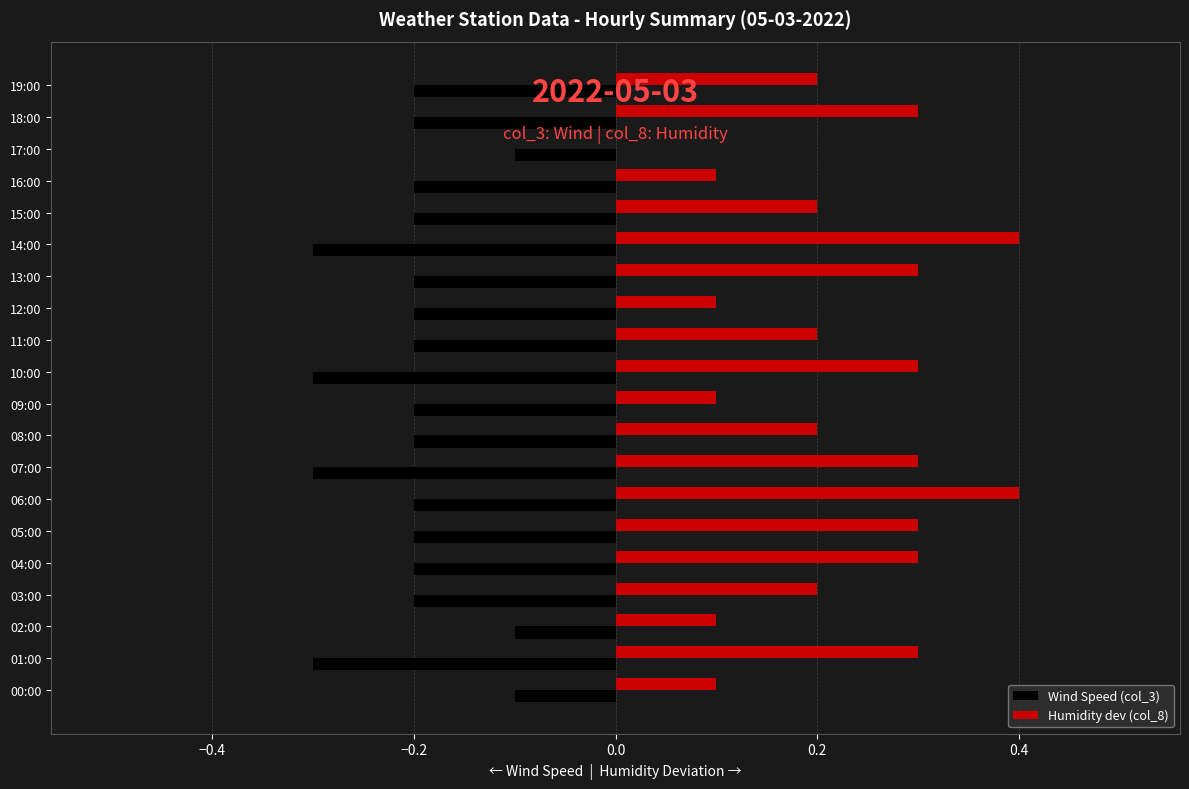

Which series has the largest total across all categories?

Humidity dev (col_8)